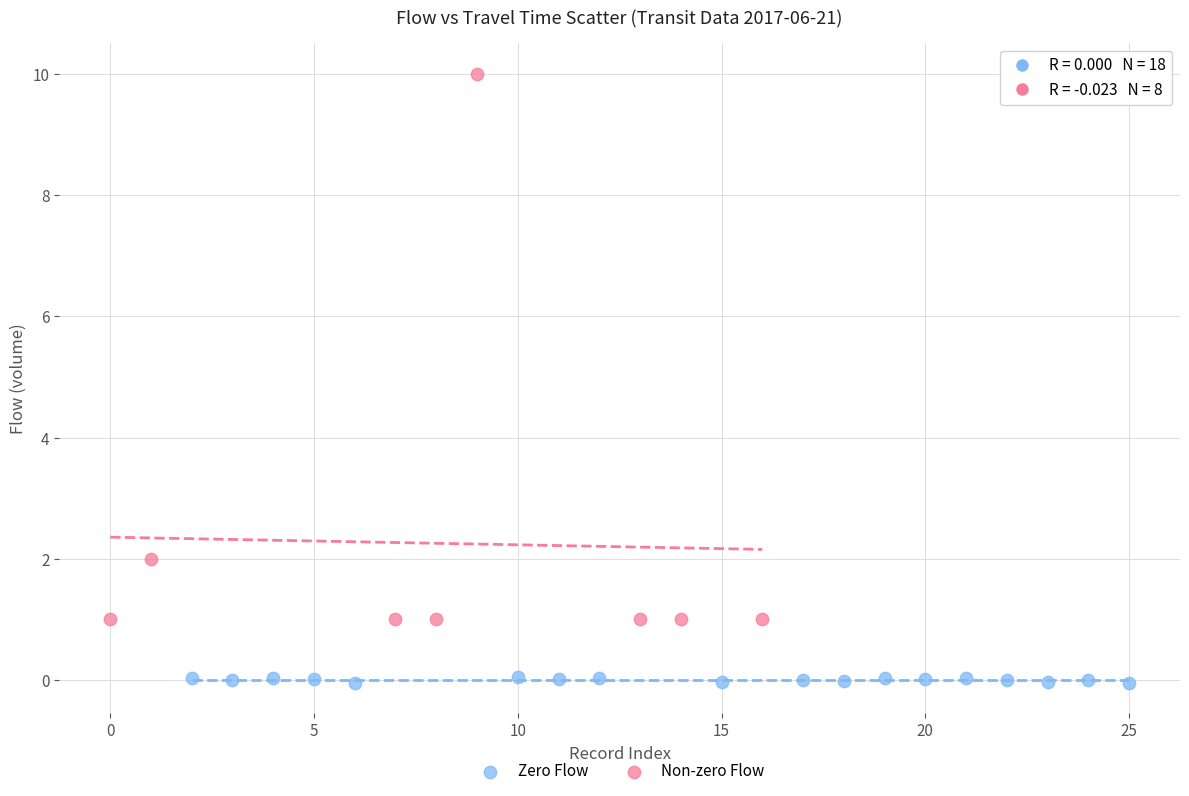

What are all the series names shown in the legend?

Zero Flow, Non-zero Flow